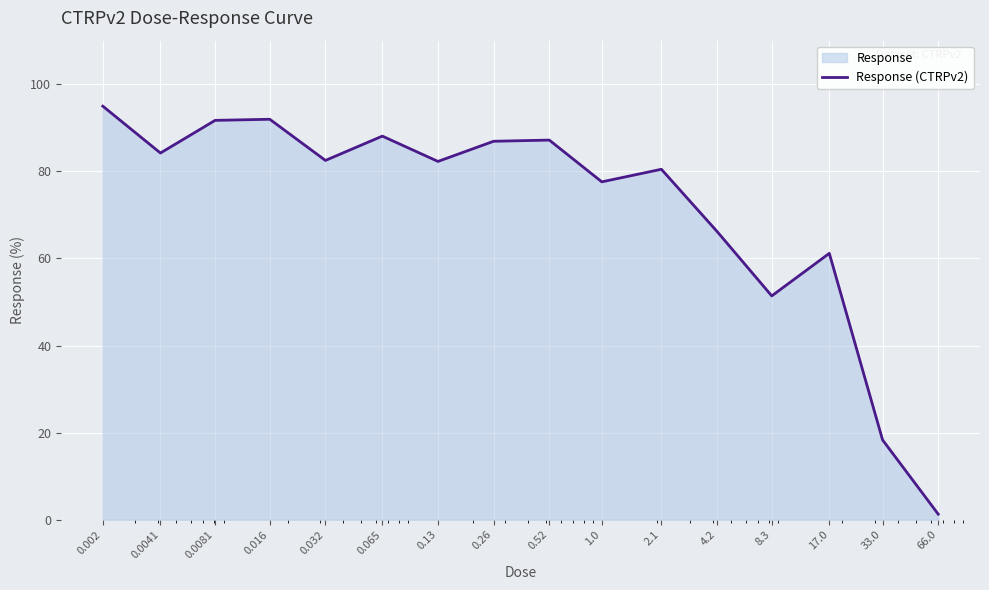

List the labels in order of value, smallest first.

66.0, 33.0, 8.3, 17.0, 4.2, 1.0, 2.1, 0.13, 0.032, 0.0041, 0.26, 0.52, 0.065, 0.0081, 0.016, 0.002